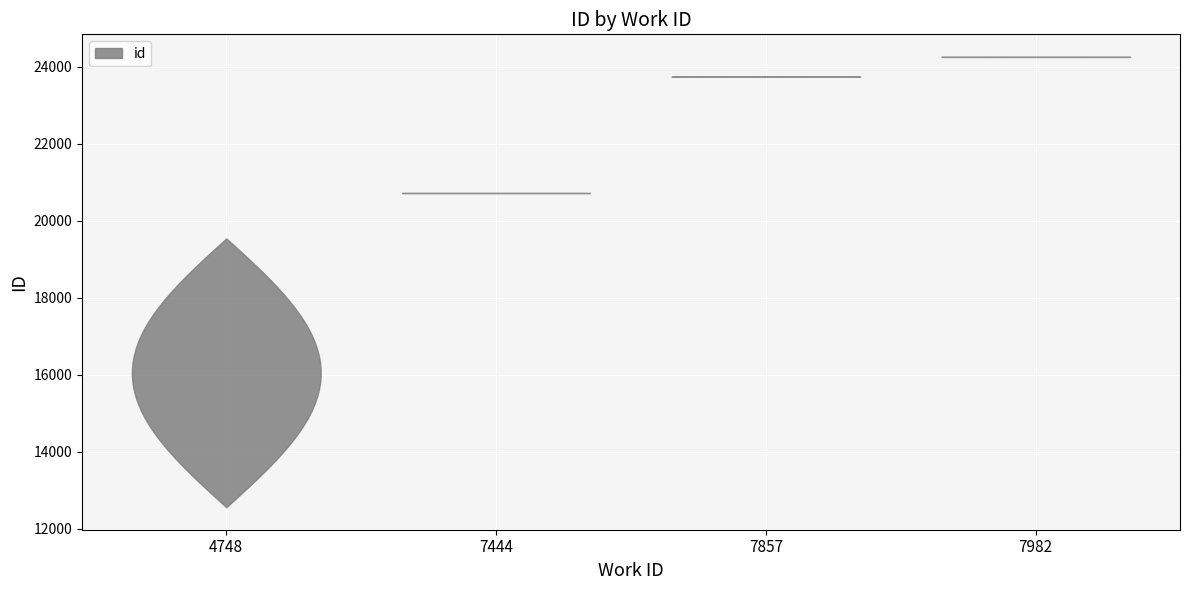

Reading left to right, extract all data points from this chart.

12563	12570	12571	19544	20734	23742	23743	24256	24257	24258